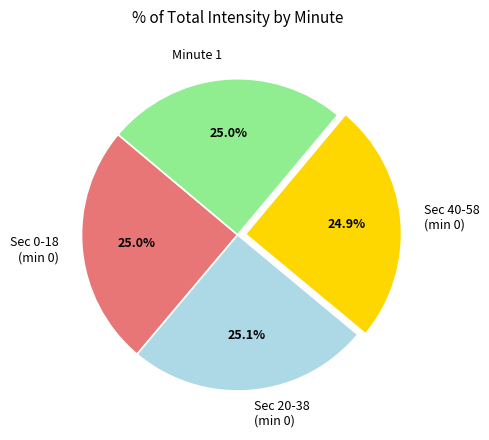

Combined, what portion of the pie is Sec 40-58 (min 0) and Sec 0-18 (min 0)?

49.9%